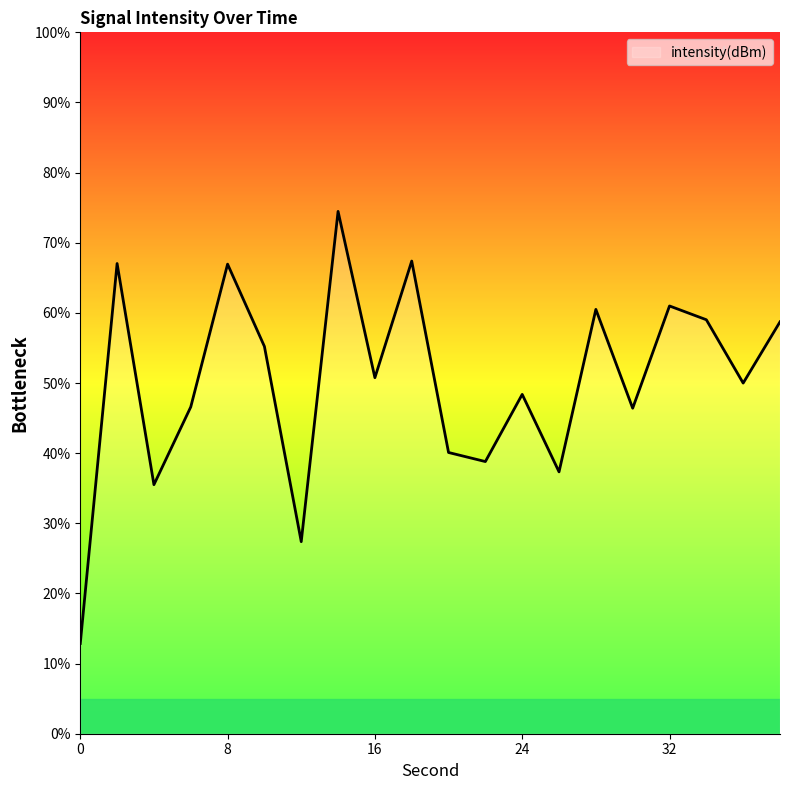

What is the smallest value displayed?

12.9